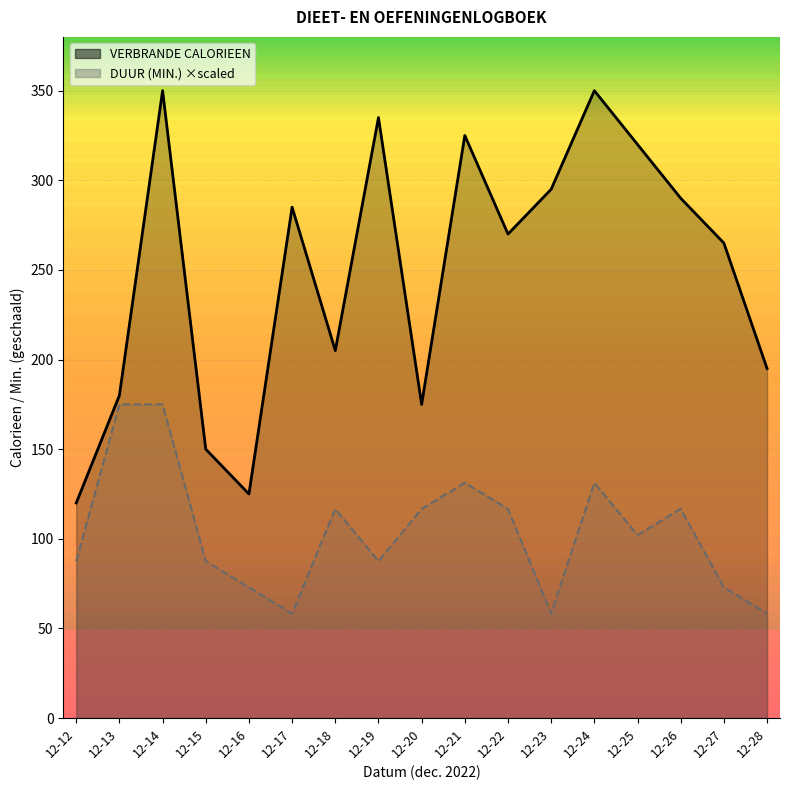

What is the difference between the VERBRANDE CALORIEEN values at 12-24 and 12-13?

170.0